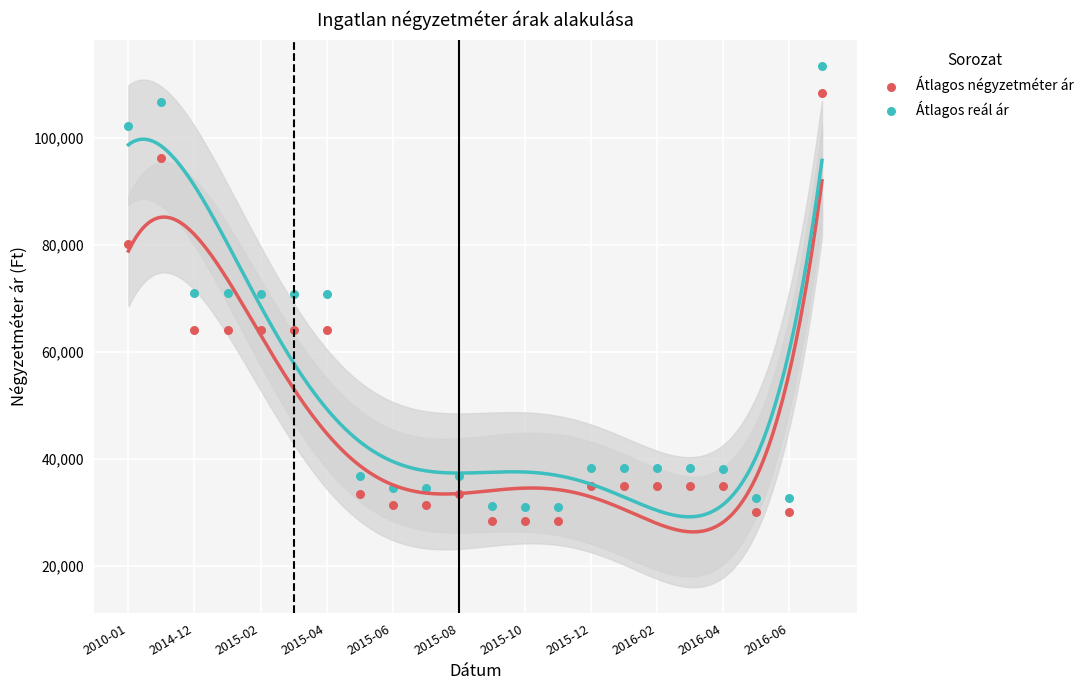

Which series has the largest Y range (max minus min)?

Átlagos reál ár